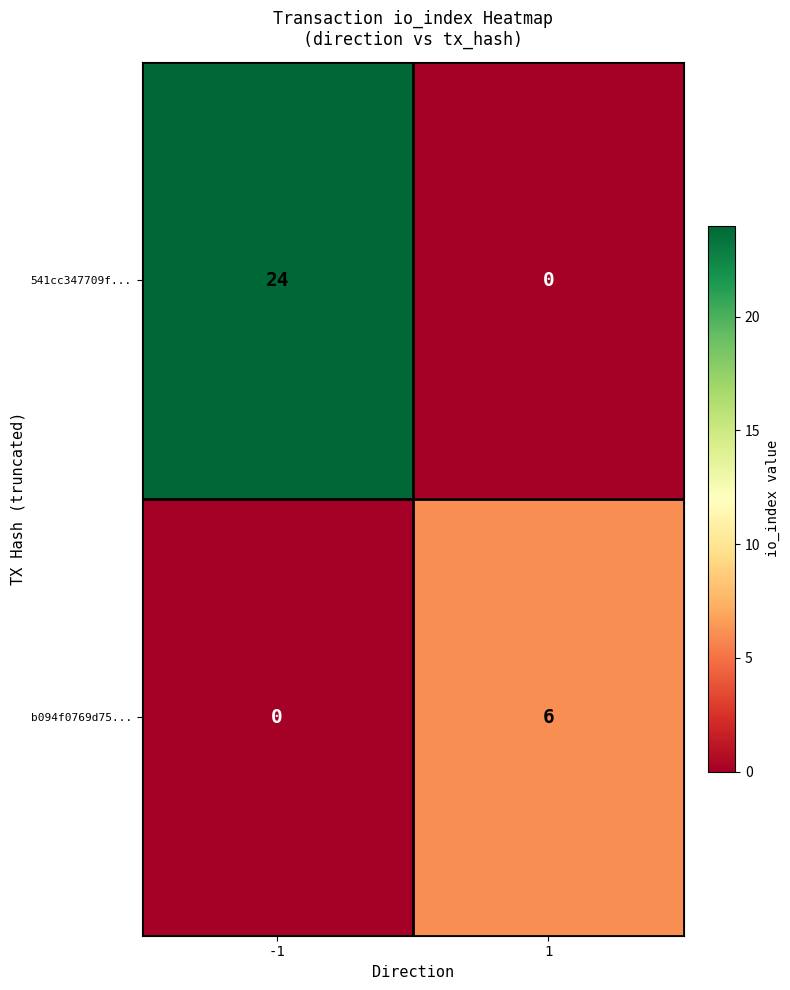

List the series in order of their overall mean, highest first.

541cc347709f..., b094f0769d75...